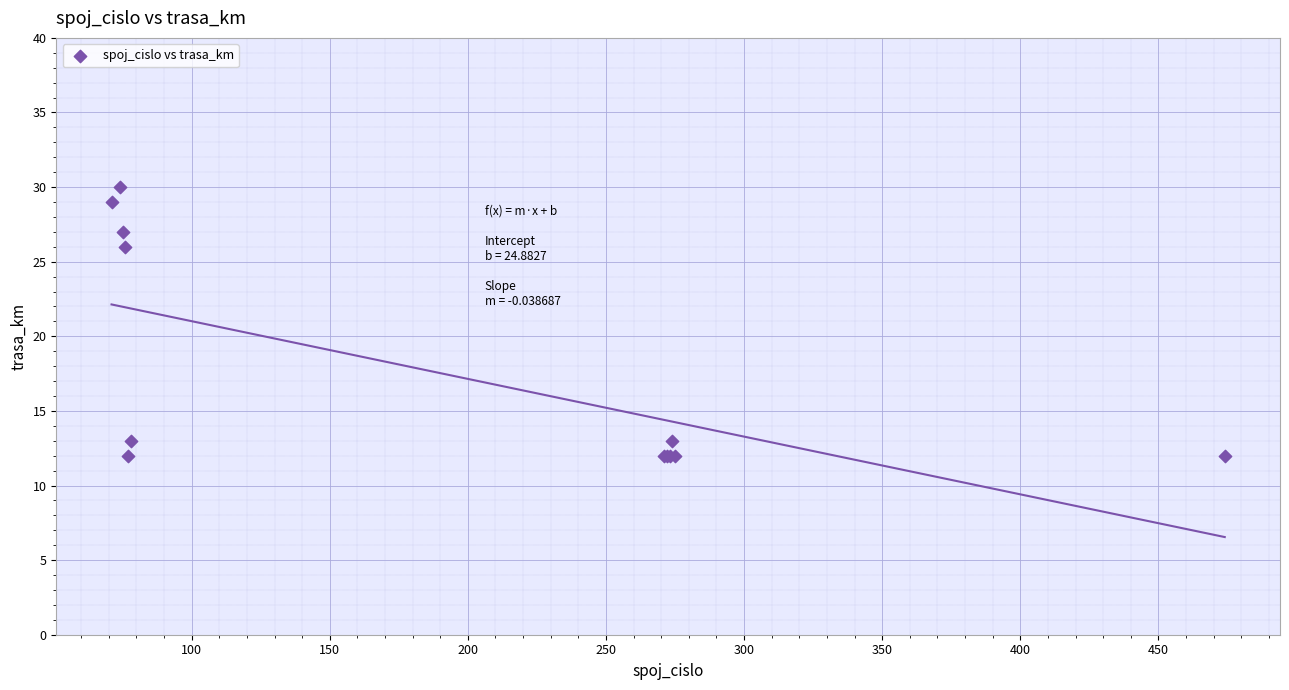

What Y value in the scatter plot is closest to 21?

26